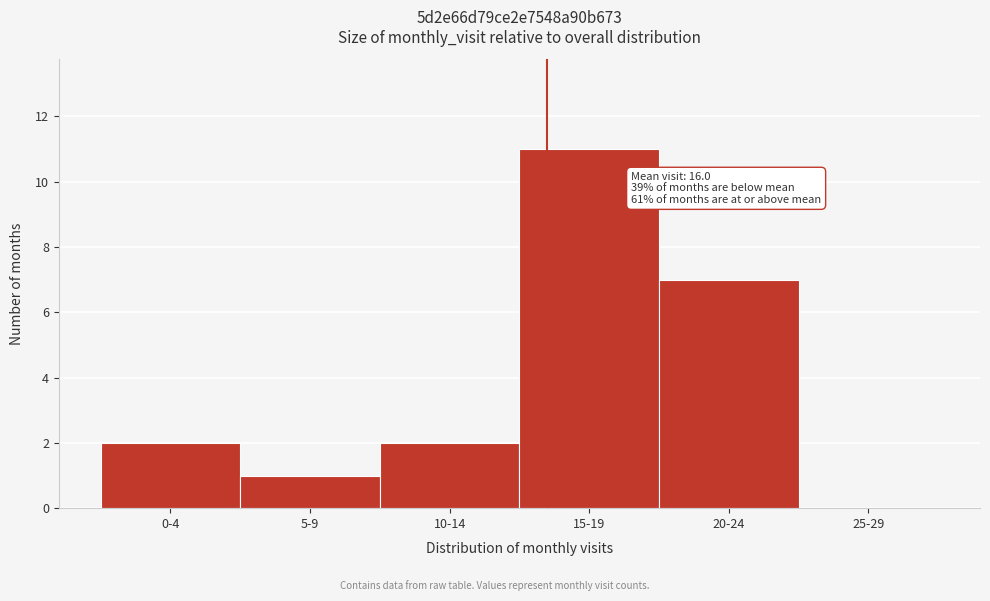

Reading left to right, extract all data points from this chart.

0-4=2	5-9=1	10-14=2	15-19=11	20-24=7	25-29=0